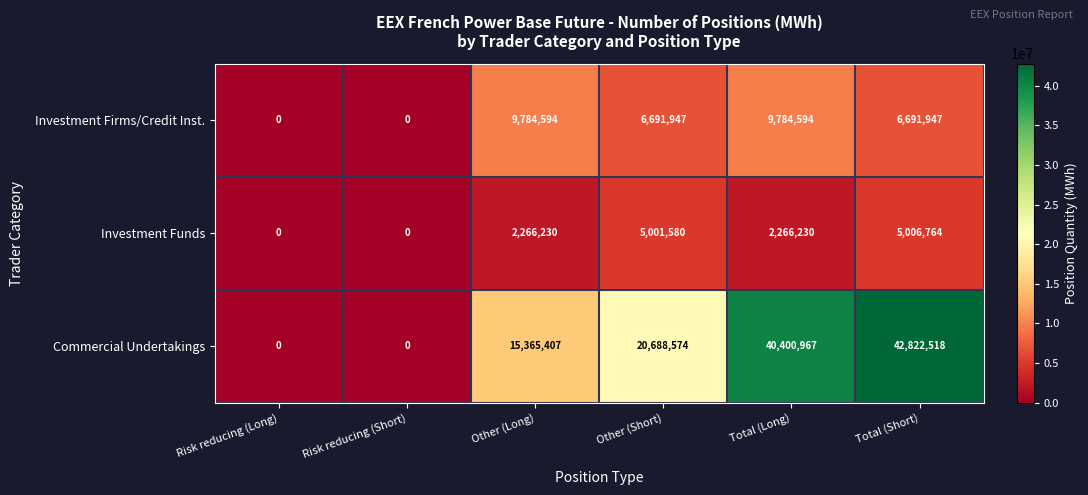

What is the total value across all series at Other (Long)?

27416231